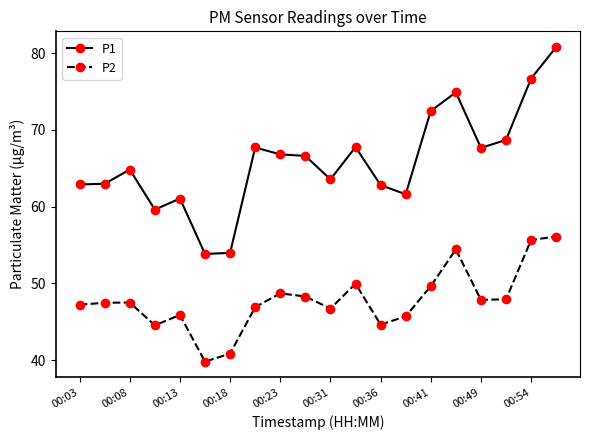

What is the difference between the second highest and second lowest values in the P2 series?

14.8